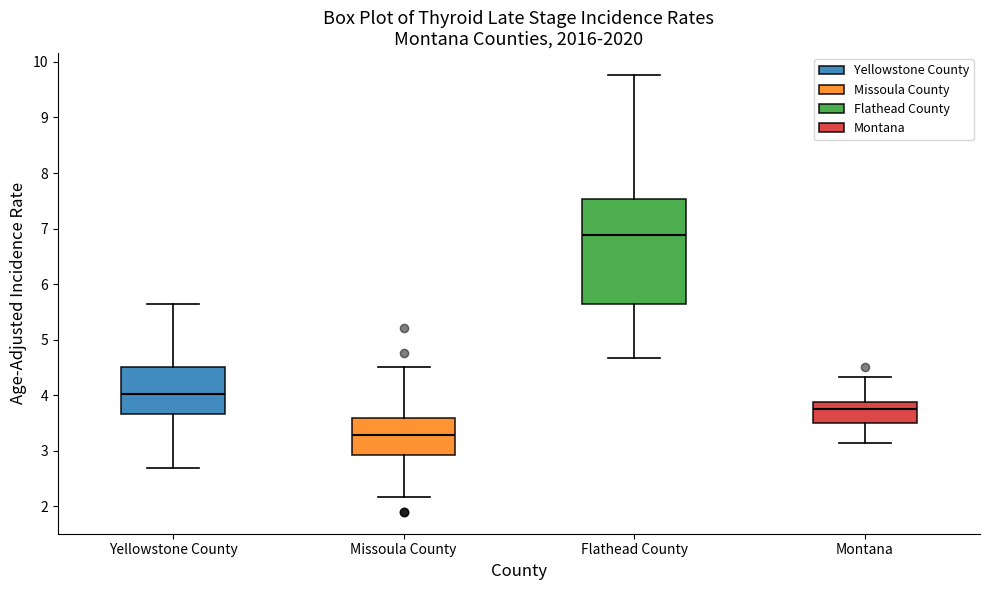

Which box is the tallest, from its lower edge to its upper edge?

Flathead County